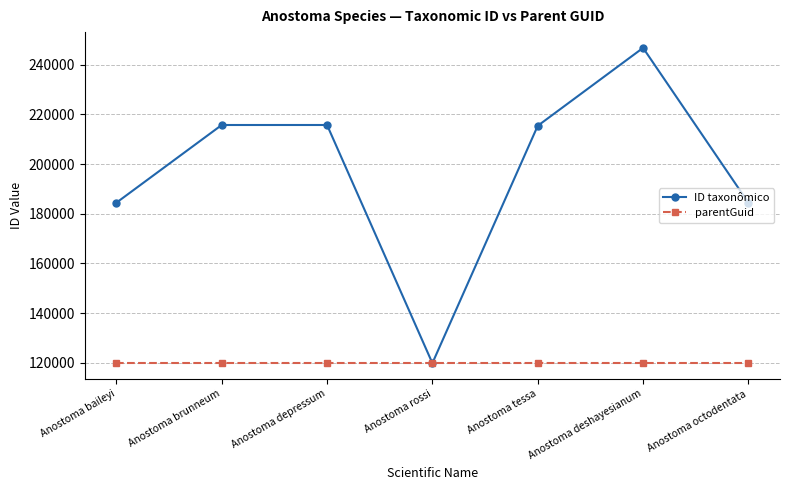

Where is the first local minimum for ID taxonômico?

Anostoma rossi